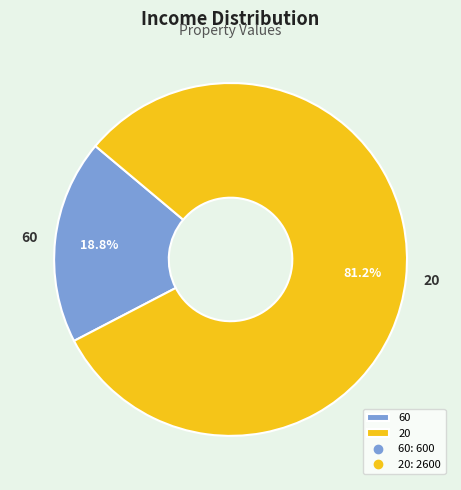

Approximately how many times larger is the value at 60 compared to 20?

0.2